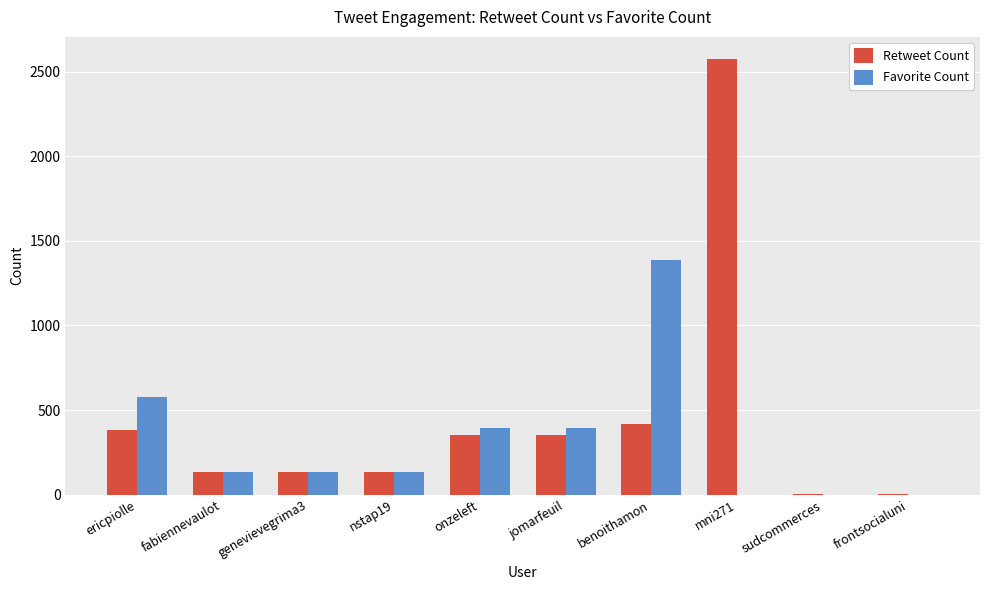

What is the total value across all series at jomarfeuil?

746